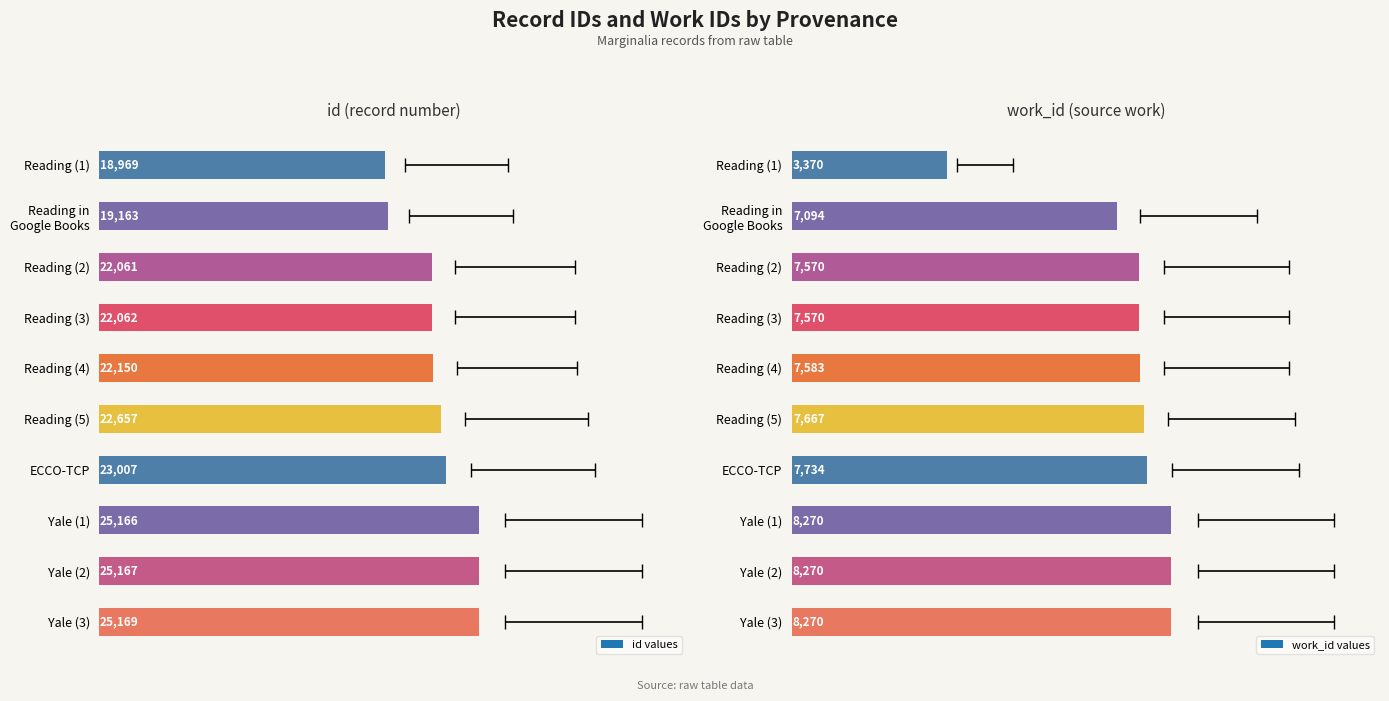

The value of work_id at Yale (2) is 3325. True or false?

False